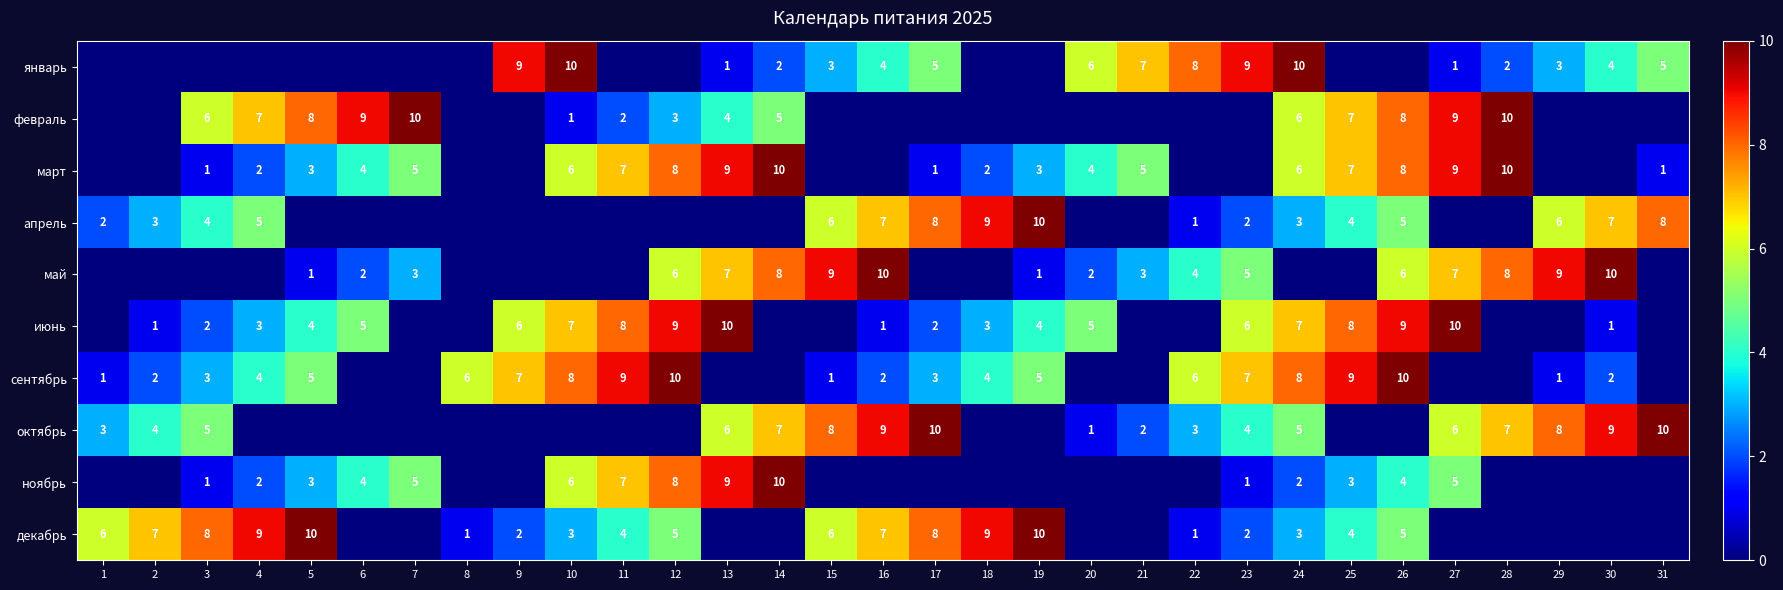

What is the sum of the сентябрь values at 8 and 9?

13